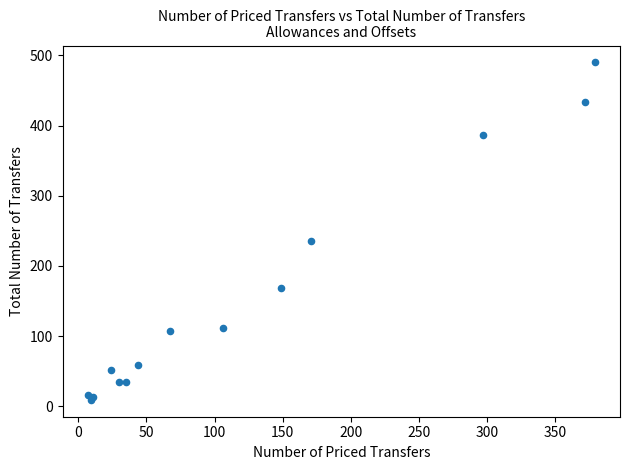

What Y value in the scatter plot is closest to 249?

235